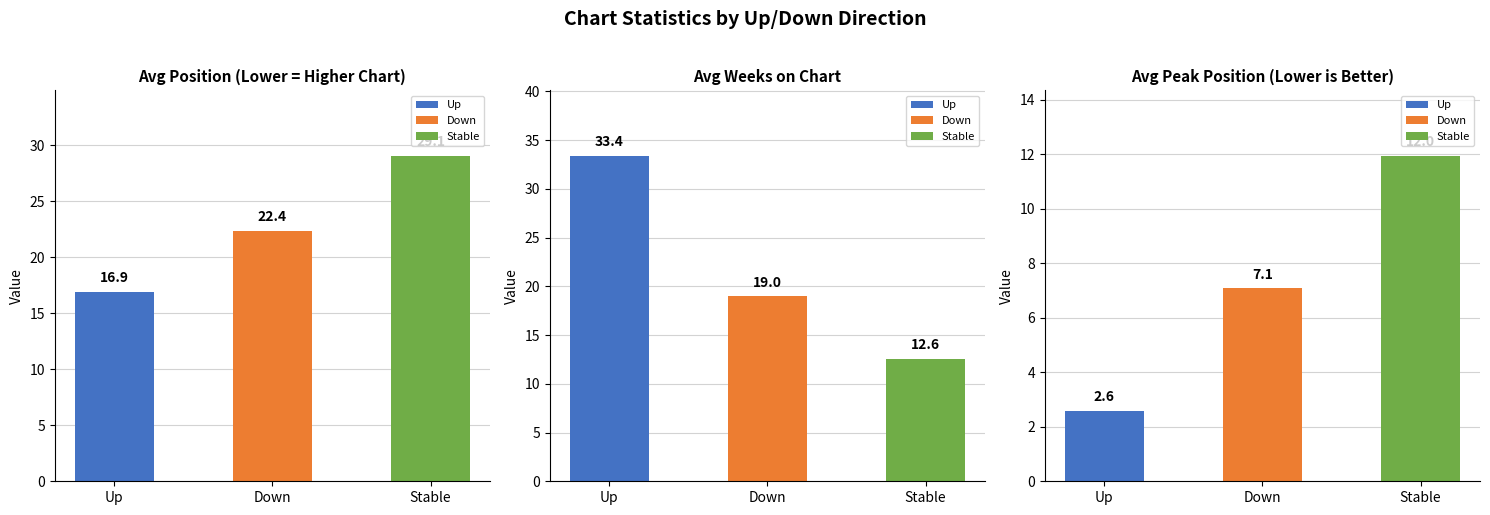

What is the sum of all Avg Weeks on Chart values?

65.0